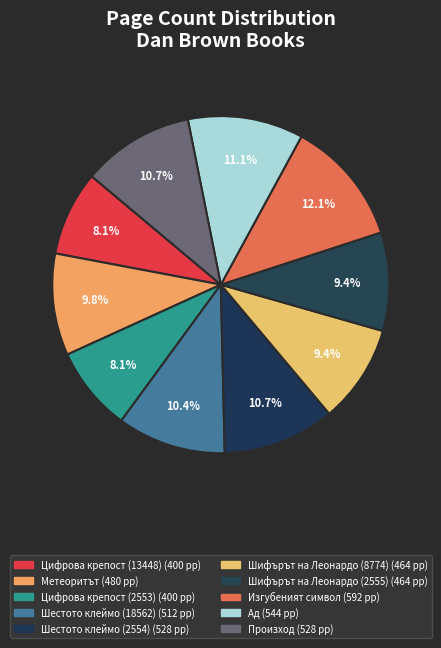

To the nearest percent, what is the average slice percentage?

10%